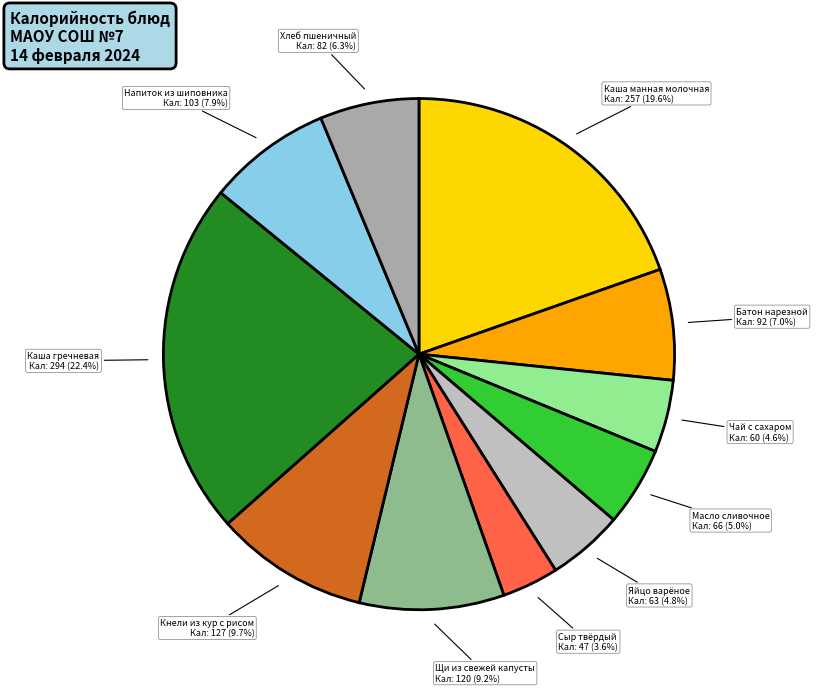

Does any single category account for the majority?

No